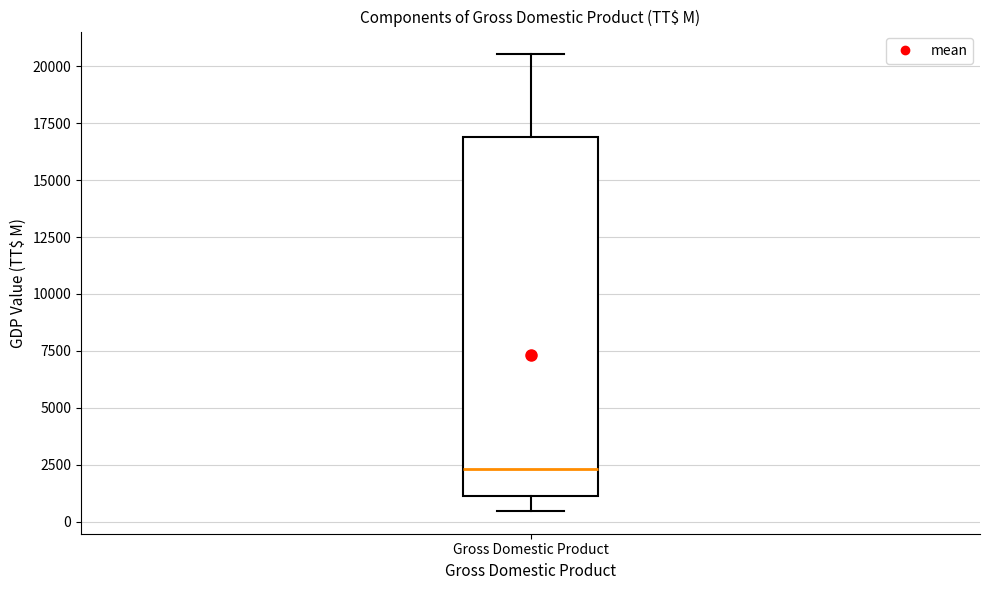

Read this box plot against the y-axis: the position of the median line, the range covered by the box, and the ends of both whiskers. The values are not printed on the chart, so give them approximately, as read against the axis.

median 2500, box 1000 to 17000, whiskers 500 to 20500